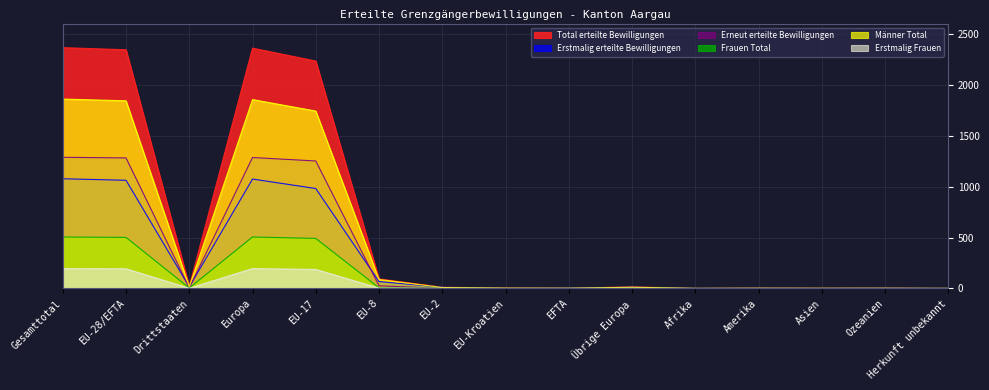

How many interior local valleys does the Total erteilte Bewilligungen series have?

4